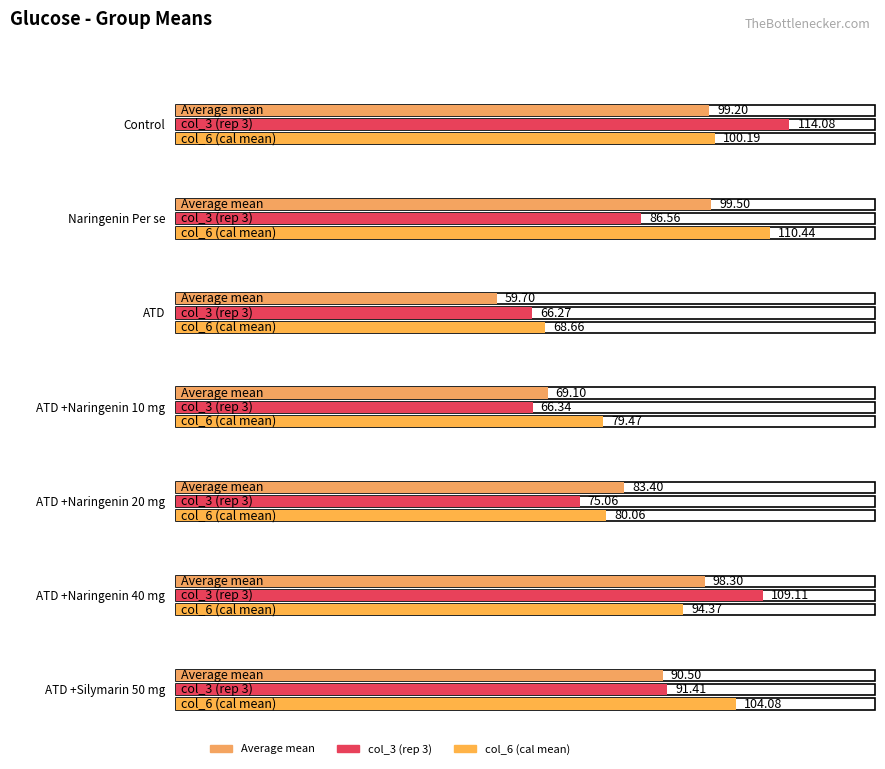

What is the value of the Average mean bar at the 2nd from the left?

99.5